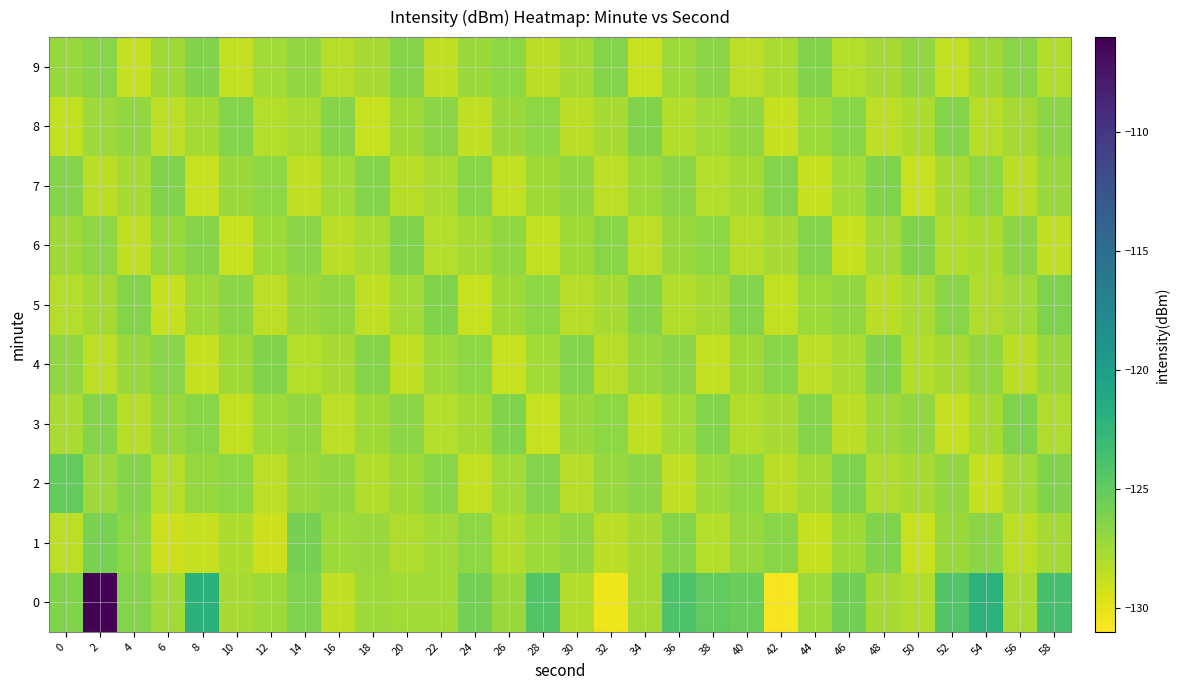

Rank the series by their maximum value, from lowest to highest.

4, 6, 7, 8, 9, 3, 5, 1, 2, 0